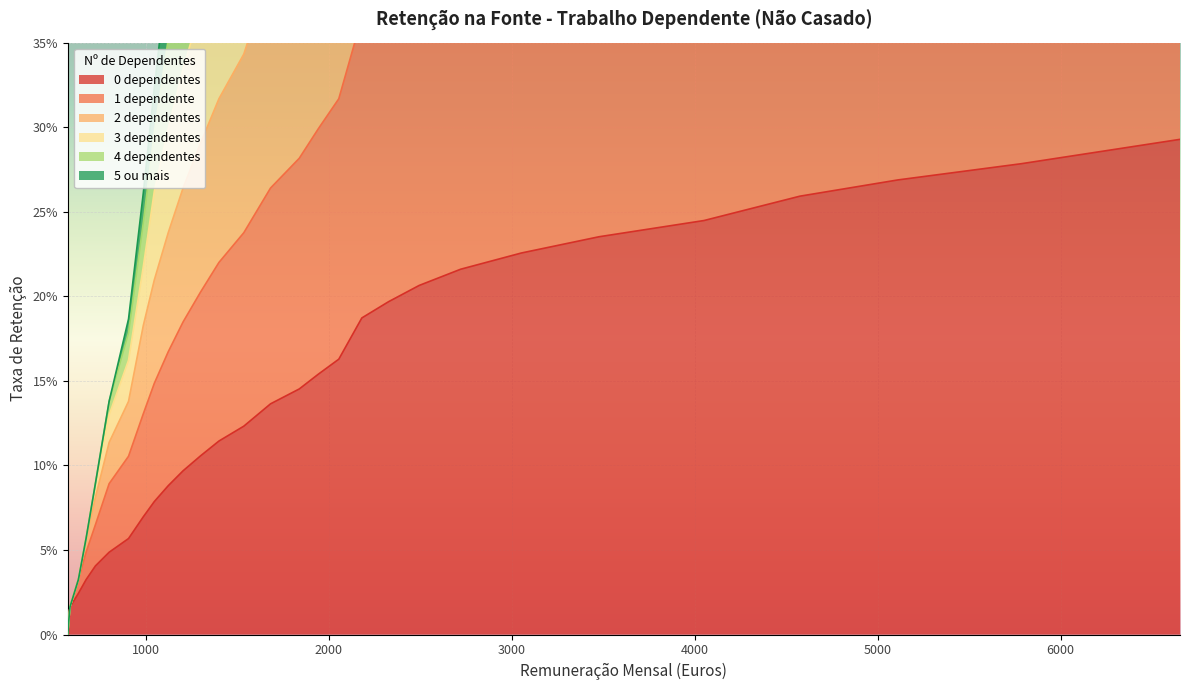

At which label does 0 dependentes reach its minimum?

575